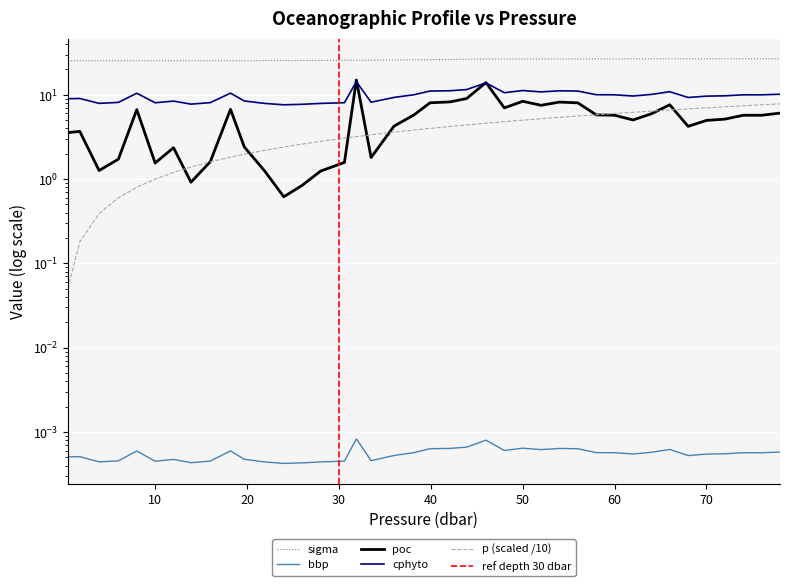

Which series has the largest range (max minus min)?

poc